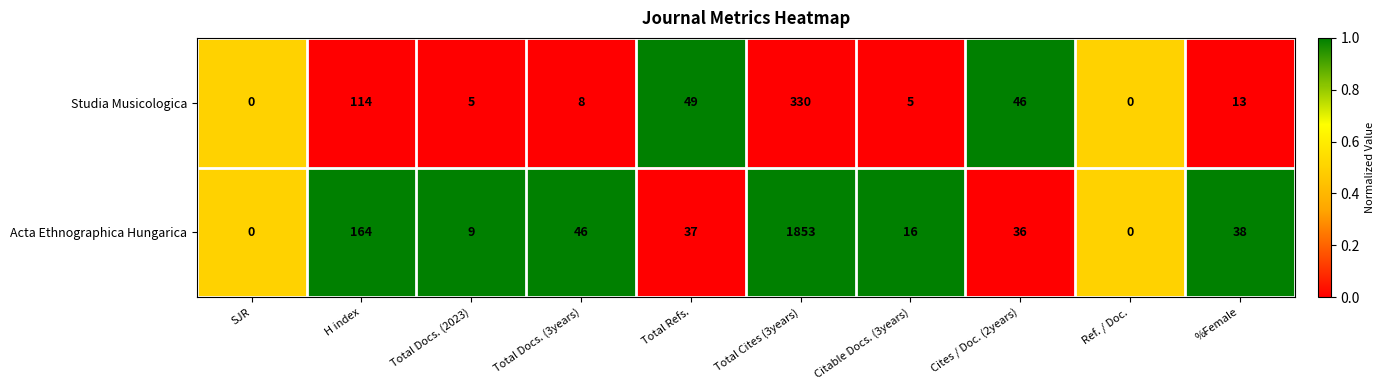

List the series in order of their overall mean, highest first.

Acta Ethnographica Hungarica, Studia Musicologica